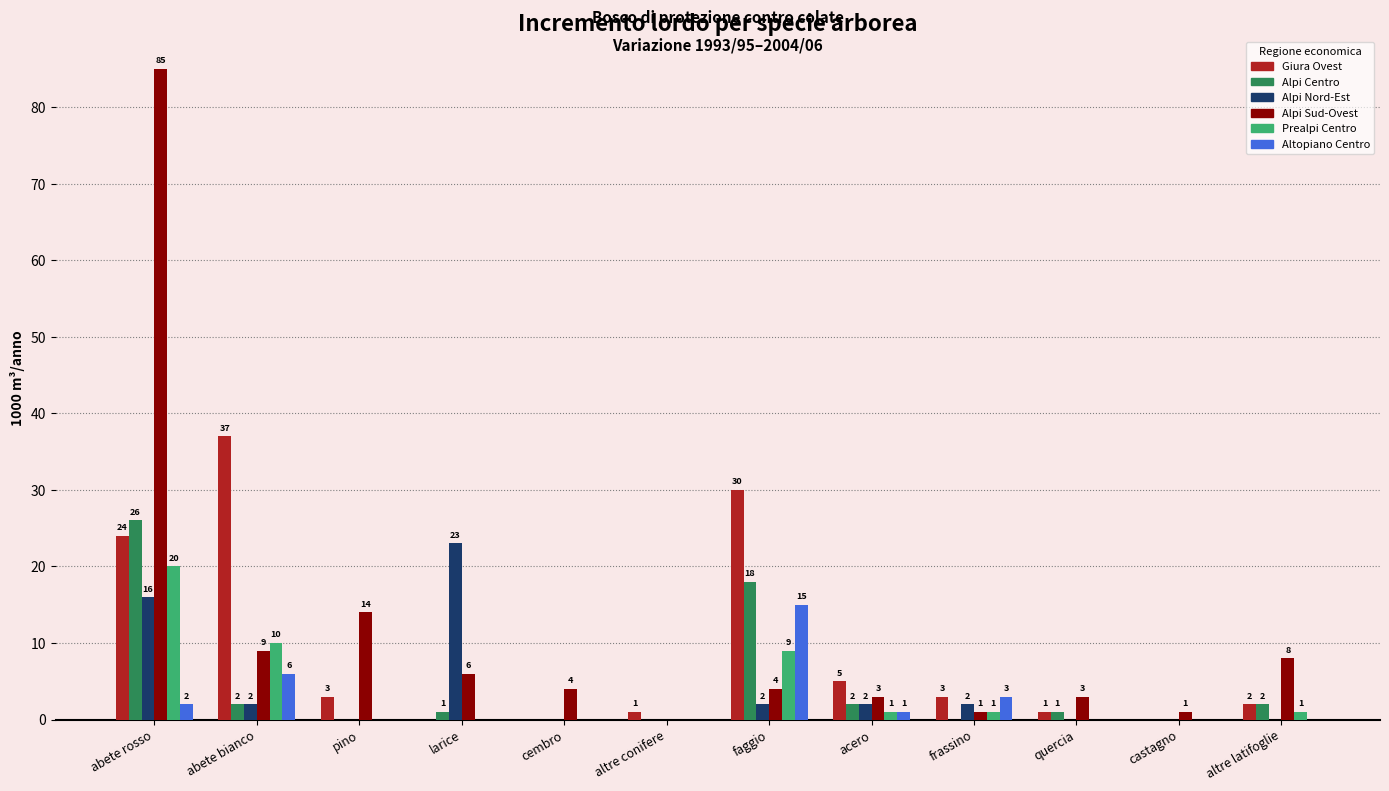

What is the highest value of the Alpi Centro series?

26